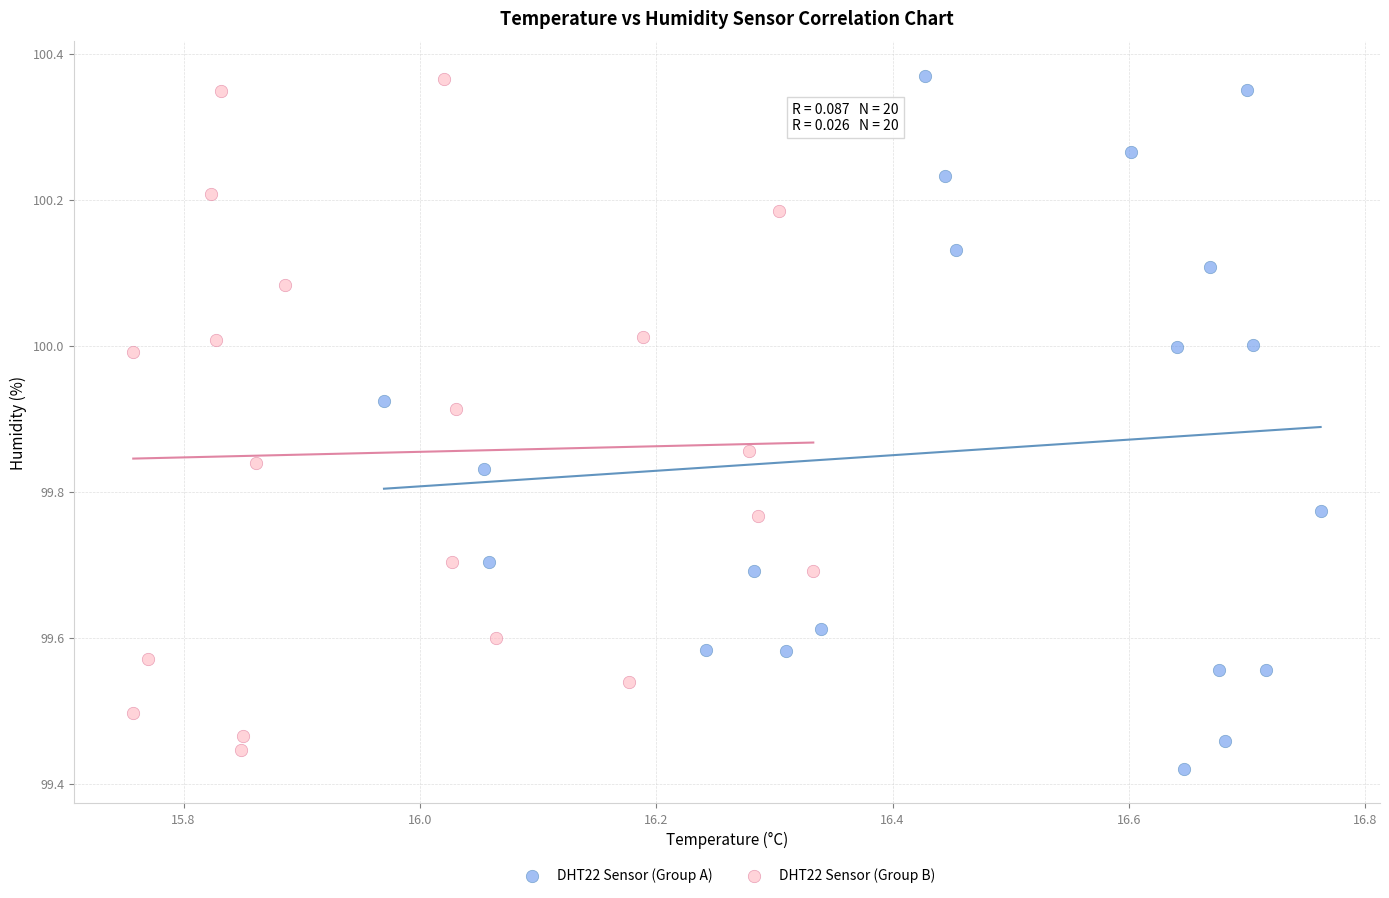

Which series has the largest Y range (max minus min)?

DHT22 Sensor (Group A)